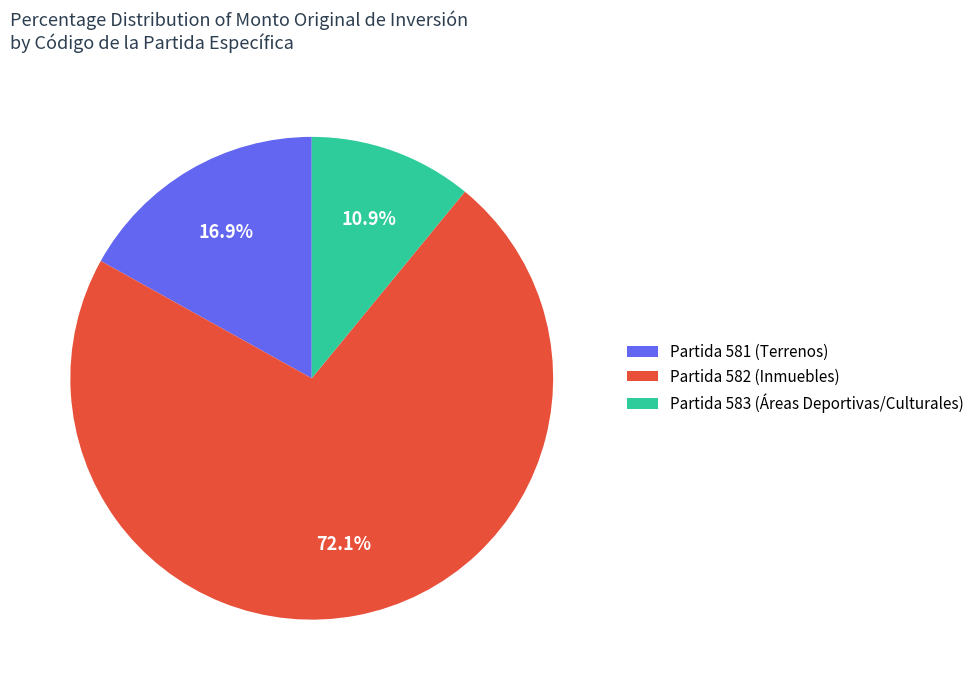

Combined, do Partida 583 (Áreas Deportivas/Culturales) and Partida 581 (Terrenos) account for over 50%?

No